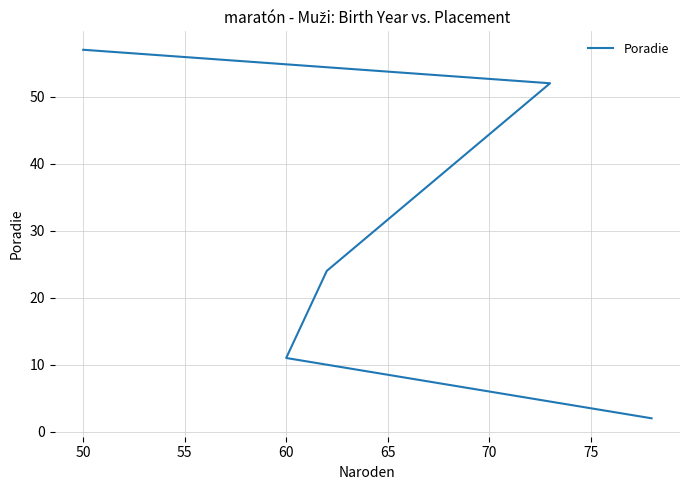

How many data points are above 24?

2